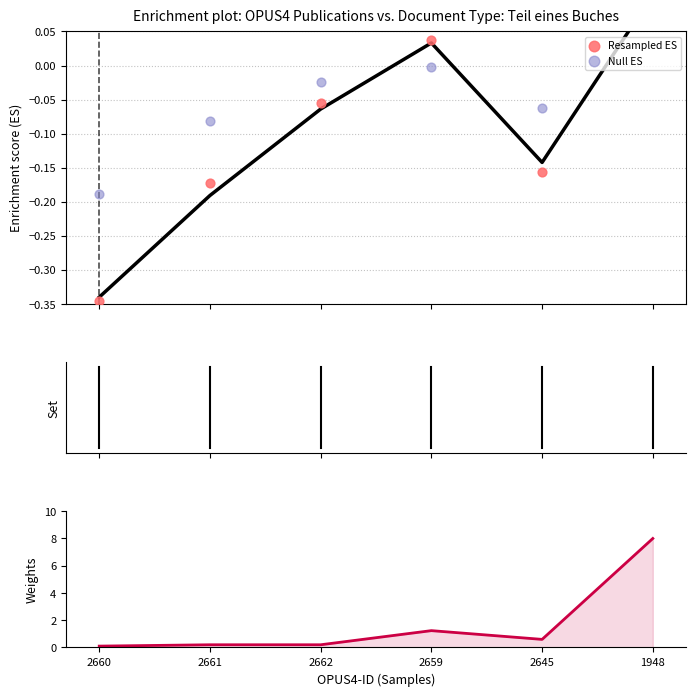

What is the total value across all series at 2661?

-0.1